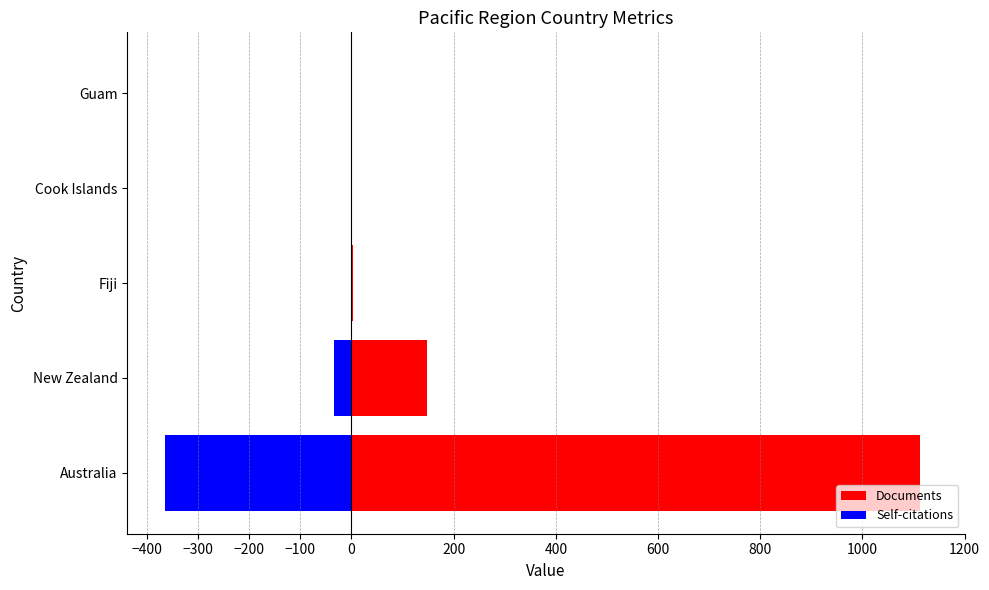

The value of Self-citations at New Zealand is -35. True or false?

True